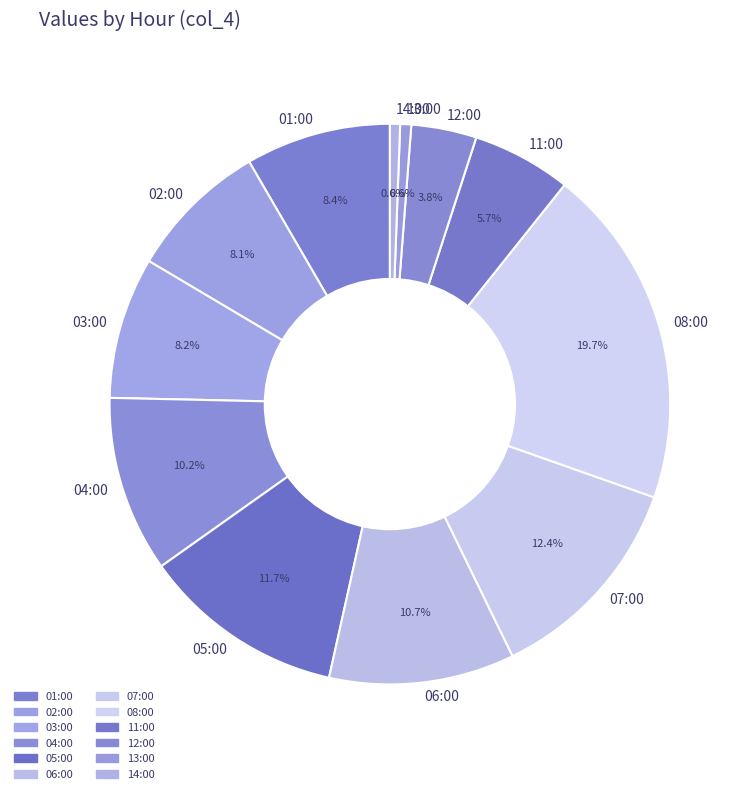

How many segments does this pie chart have?

12